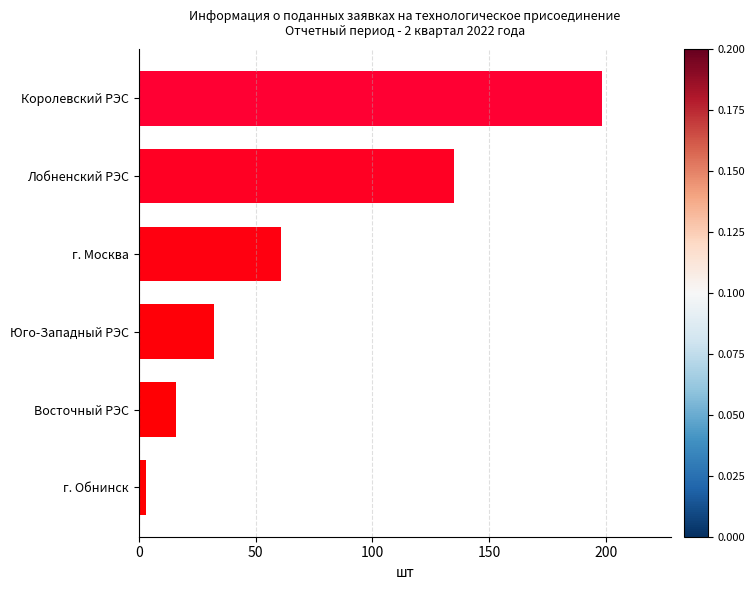

How many values are below 61?

3